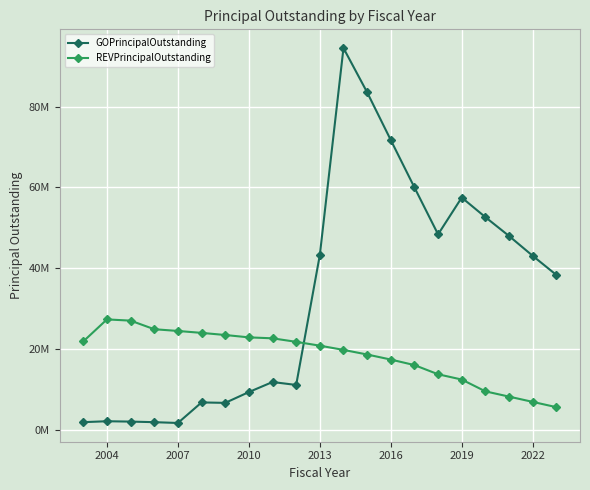

Does the chart have visible grid lines?

Yes